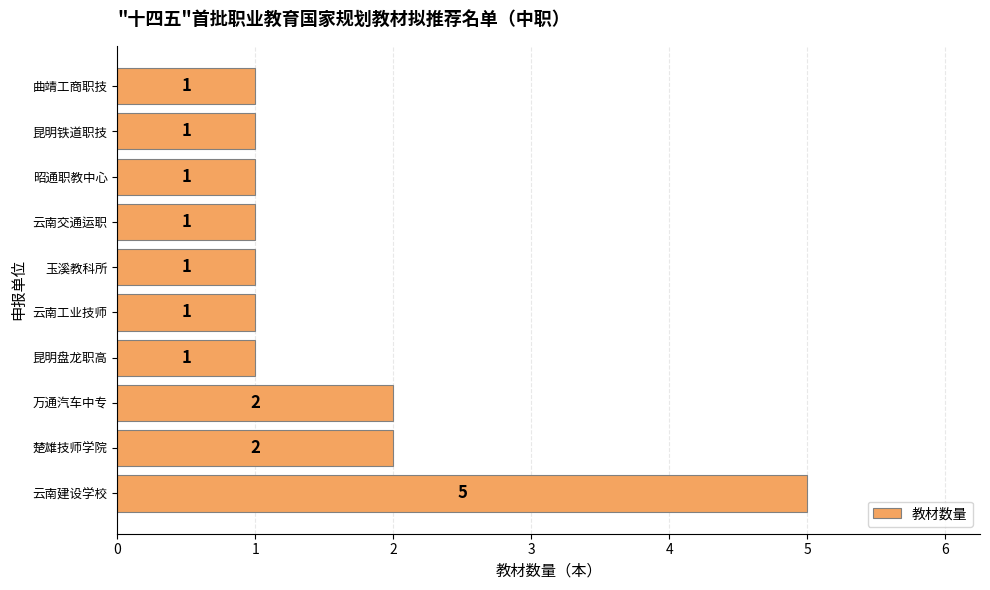

Approximately how many times larger is the value at 楚雄技师学院 compared to 云南交通运职?

2.0